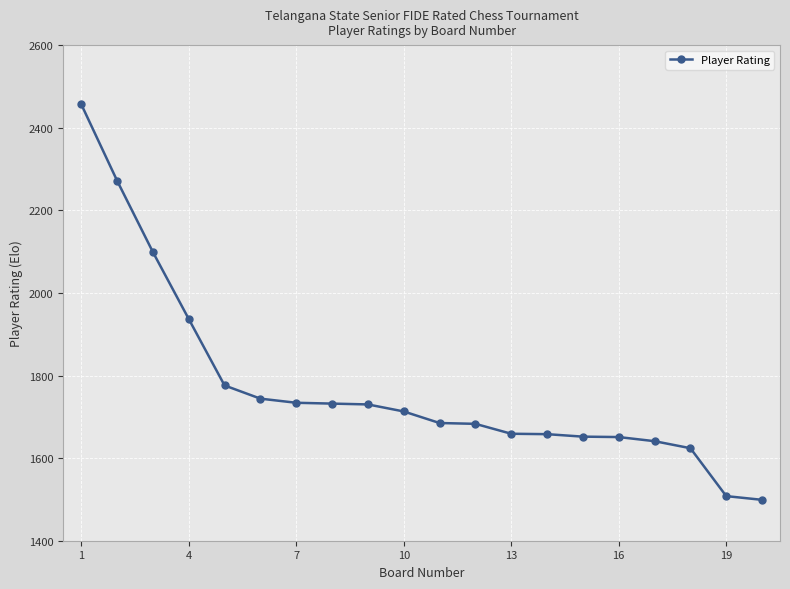

How many lines are shown in the chart?

1